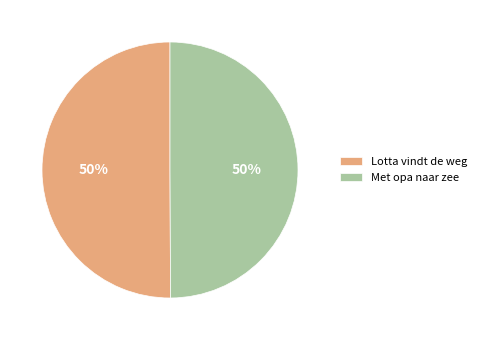

True or false: Lotta vindt de weg accounts for 50% of the total.

True